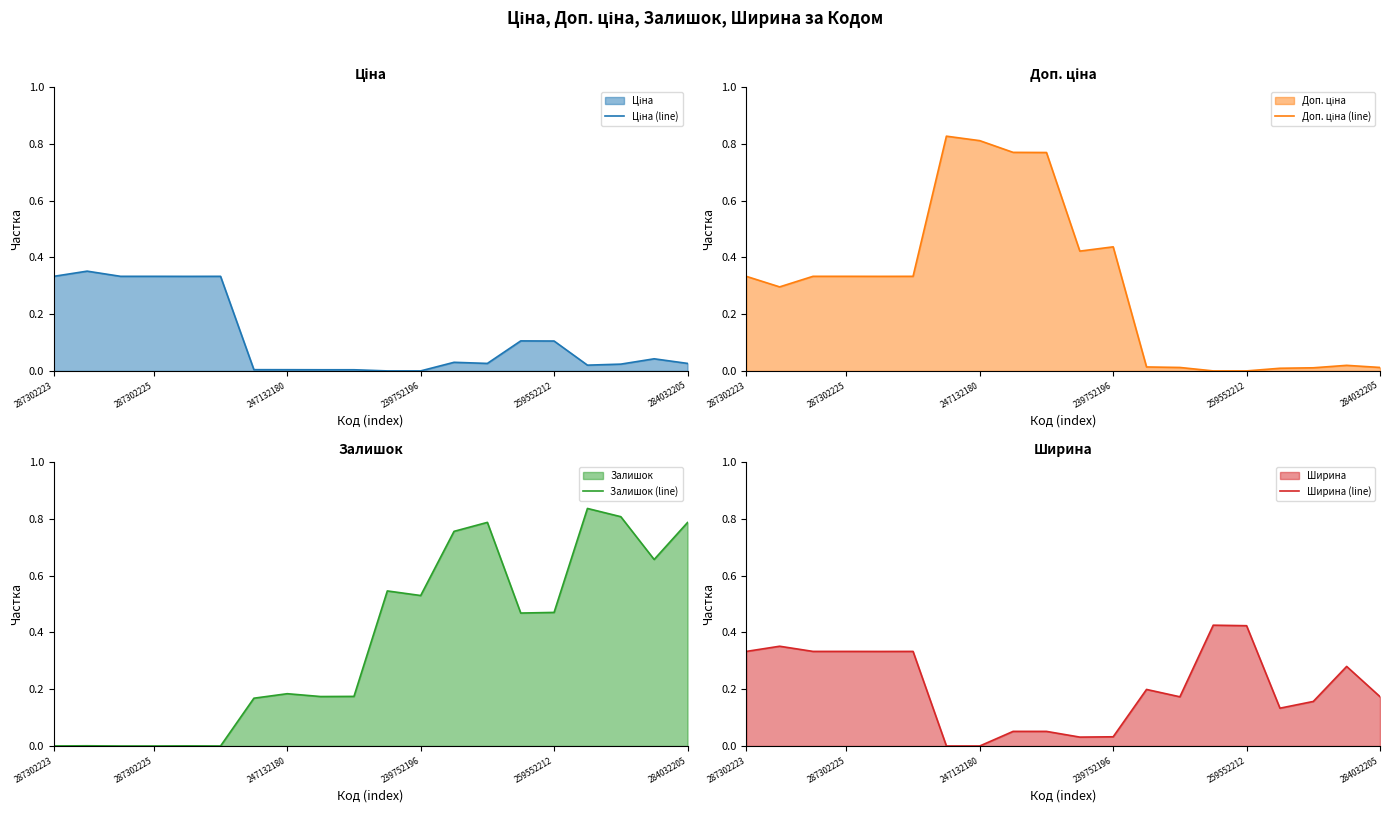

How many intersections are there between Ціна (line) and Доп. ціна (line)?

1